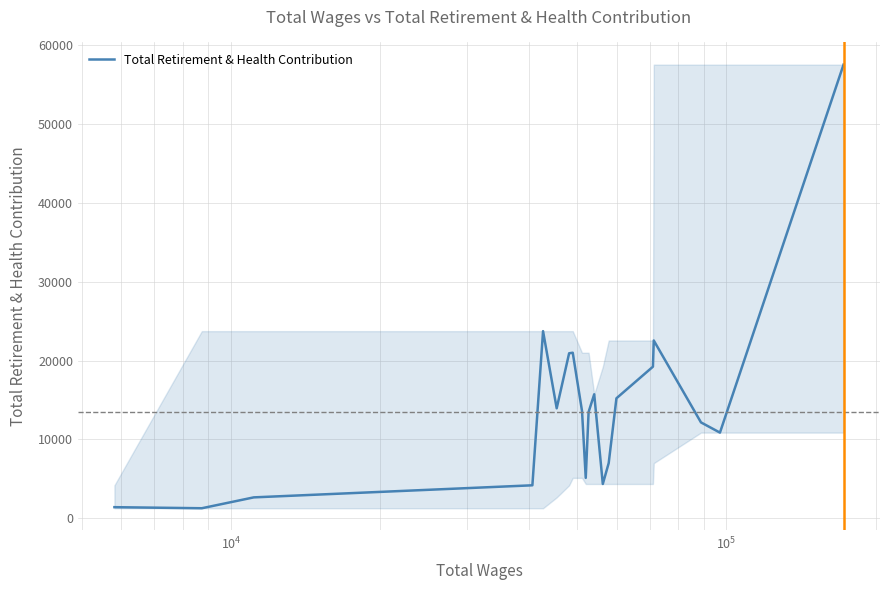

What is the difference between the second highest and second lowest values?

22338